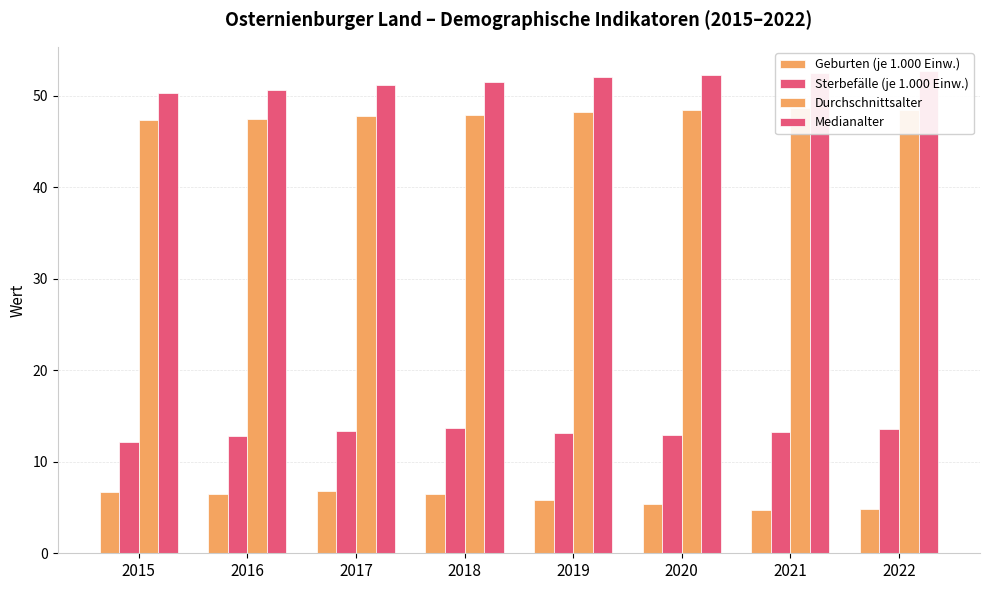

Which label corresponds to the smallest value in the chart?

2021